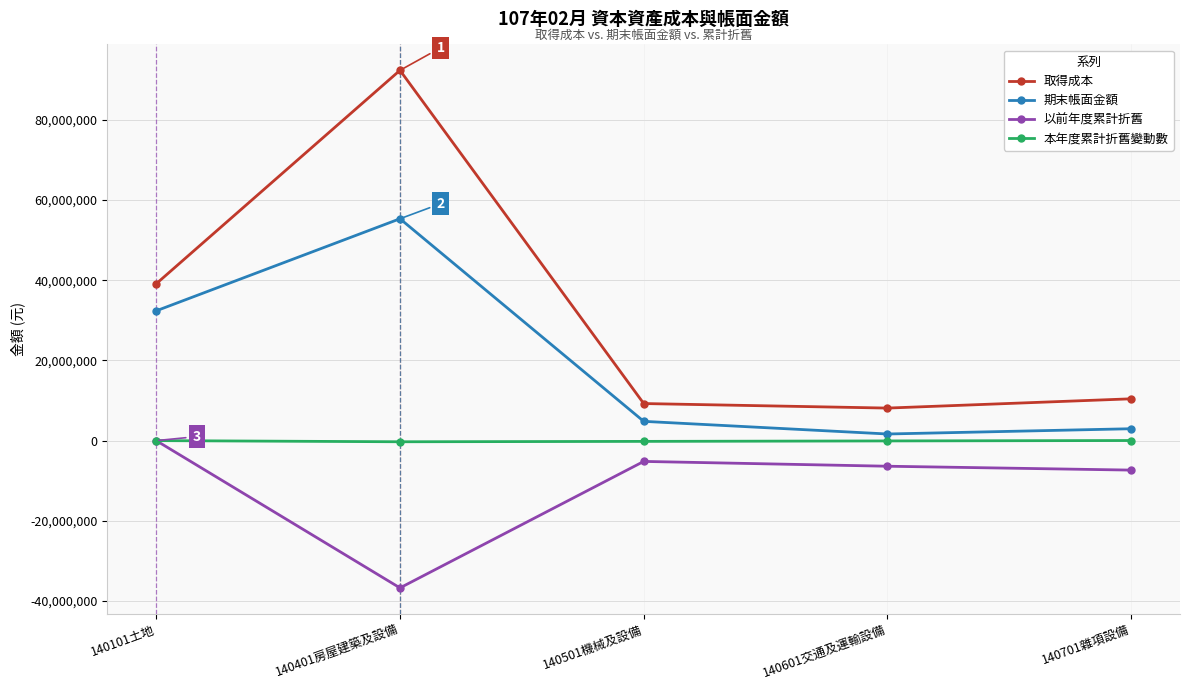

Is the value of 期末帳面金額 at 140701雜項設備 greater than the value of 取得成本 at 140101土地?

No